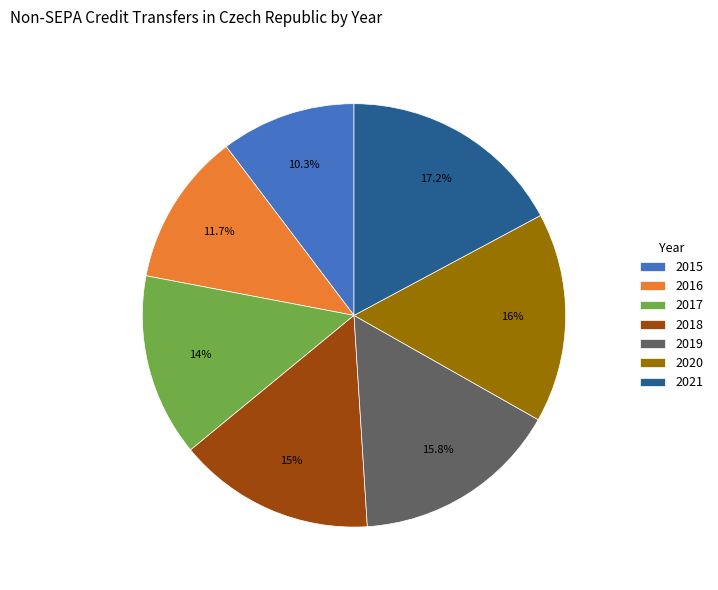

Is it true that 2016 is 12% of the pie?

True